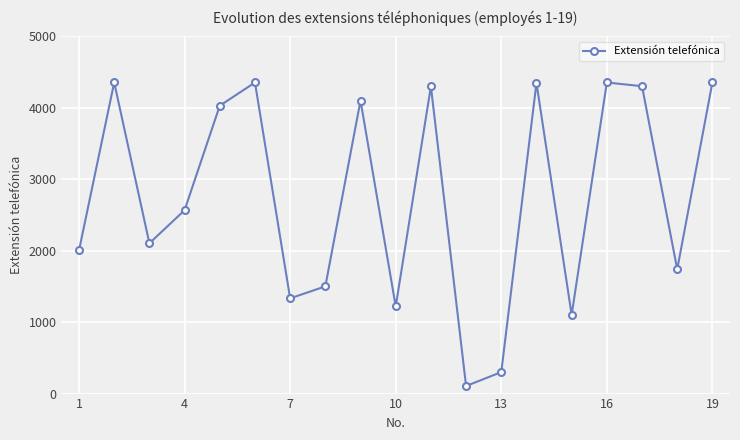

What is the minimum value shown in the chart?

106